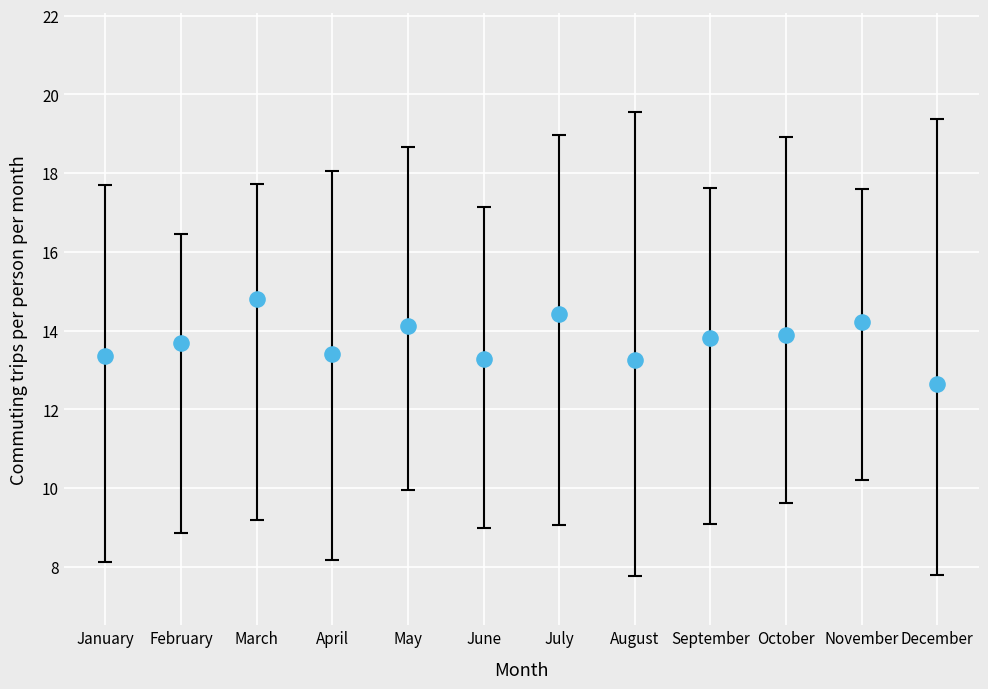

What is the range of Y values (max minus min)?

2.2